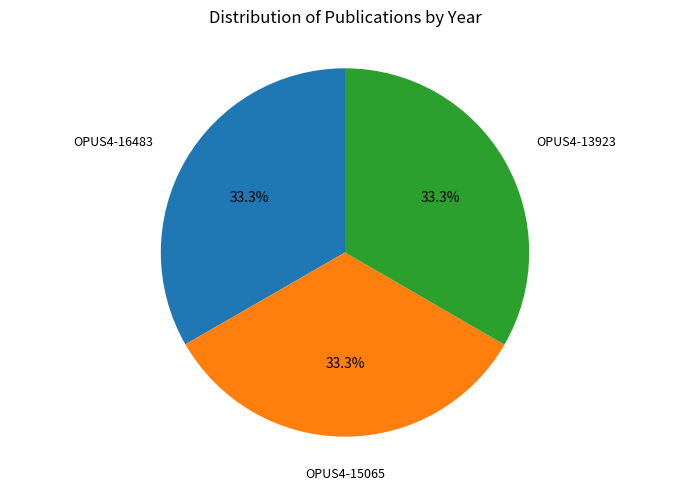

Is there any slice that represents more than half of the pie?

No